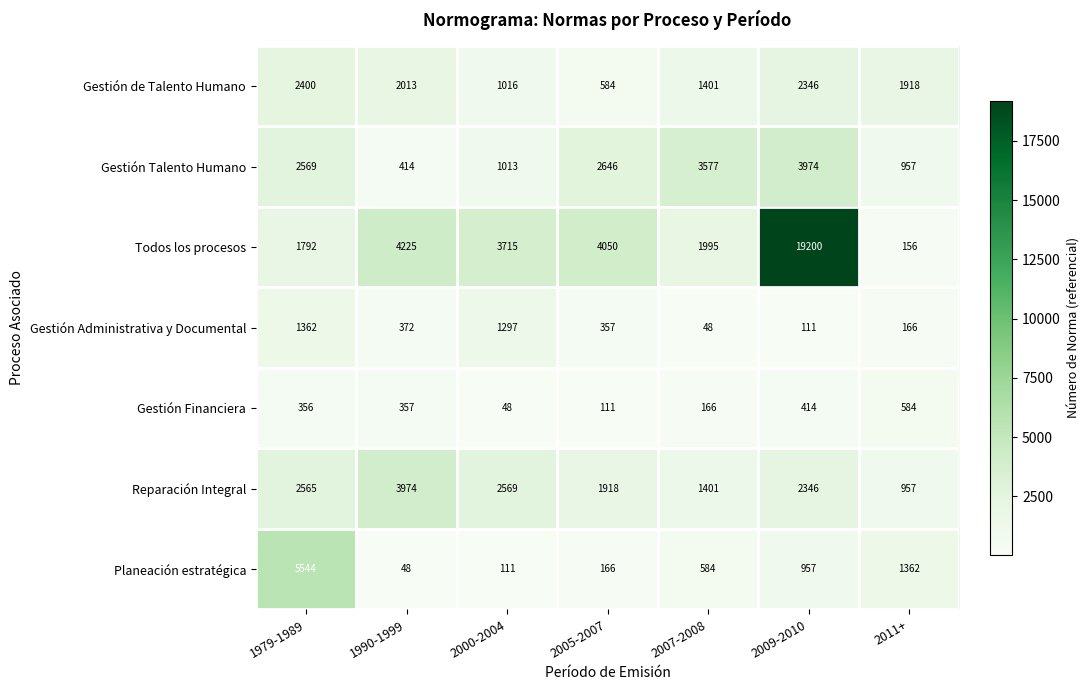

The Gestión Talento Humano series shows 4519 at 2005-2007. True or false?

False